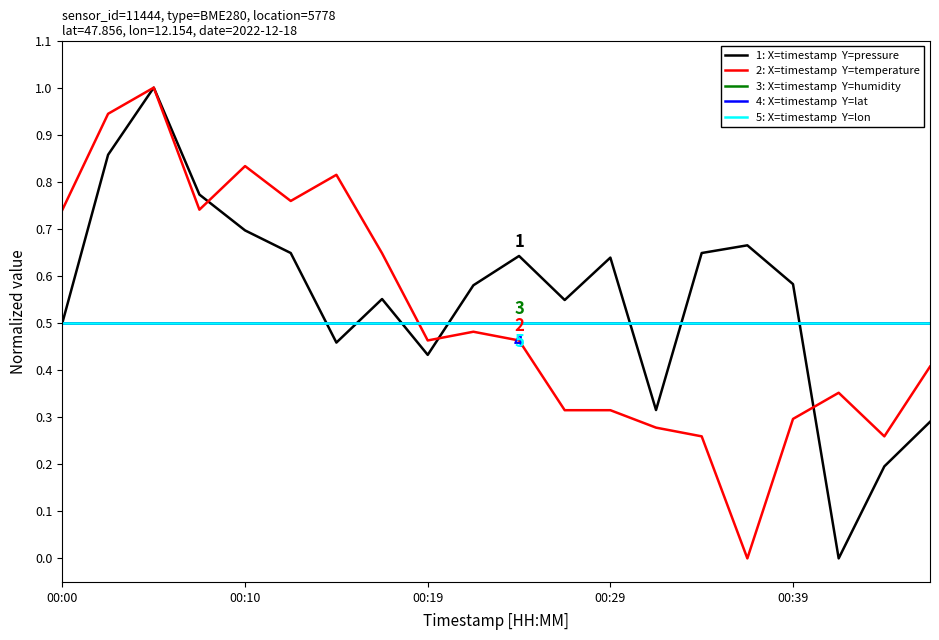

Is it true that 2: X=timestamp  Y=temperature equals 1.6 at 00:19?

False